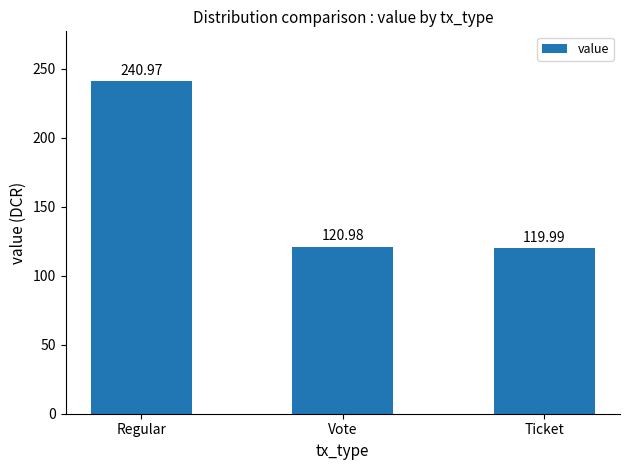

Which has a higher value, Ticket or Vote?

Vote